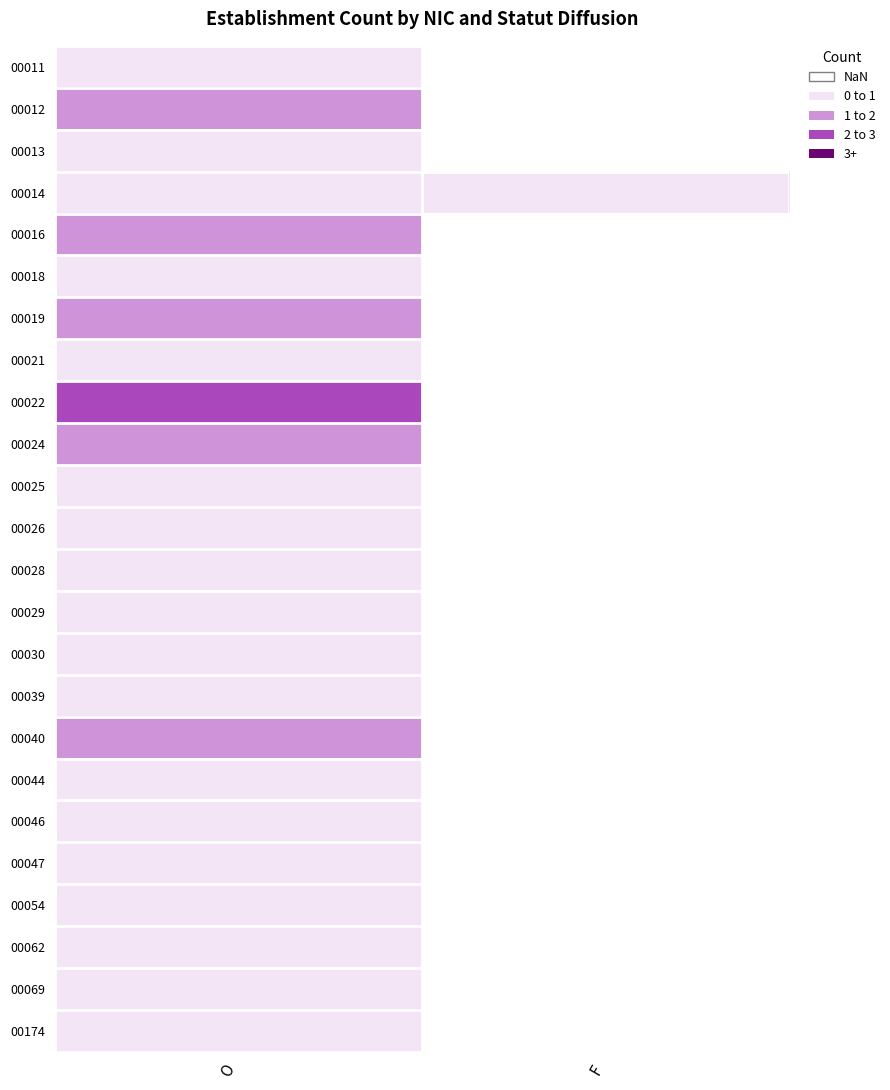

Is the value of 00044 at O greater than the value of 00013 at F?

No